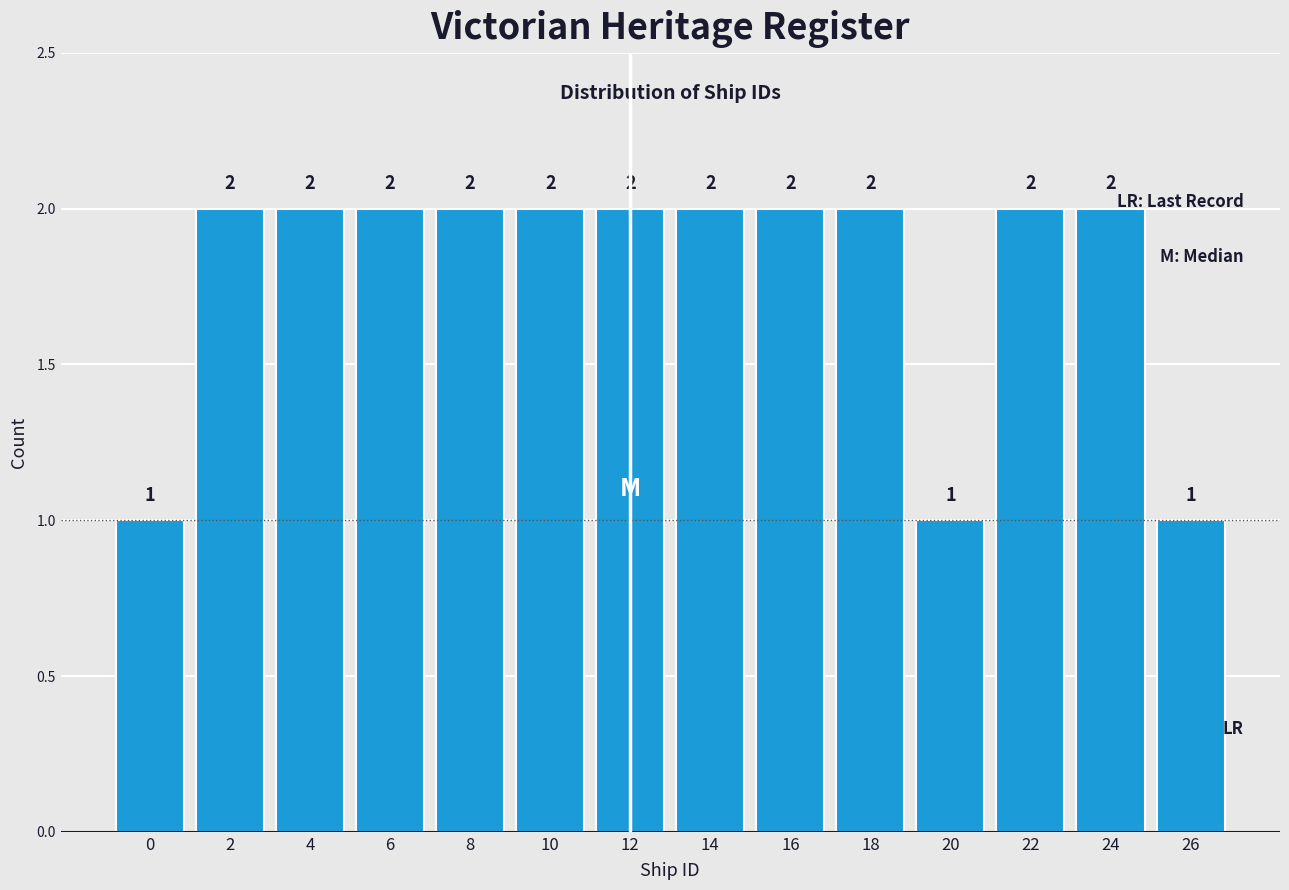

Reading left to right, list all the values displayed in this chart.

0=1	2=2	4=2	6=2	8=2	10=2	12=2	14=2	16=2	18=2	20=1	22=2	24=2	26=1